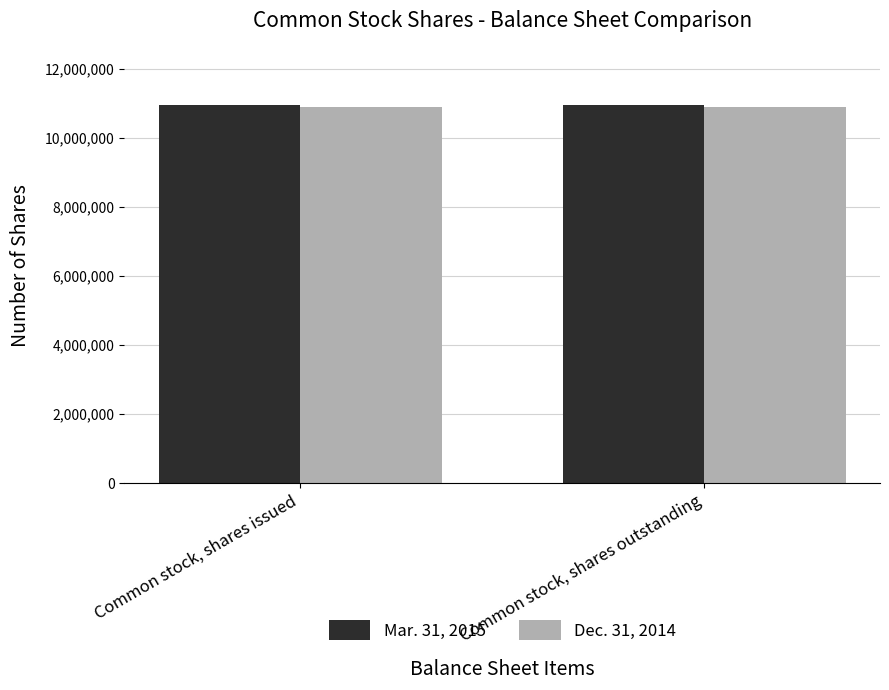

What is the maximum value for Mar. 31, 2015?

10974034